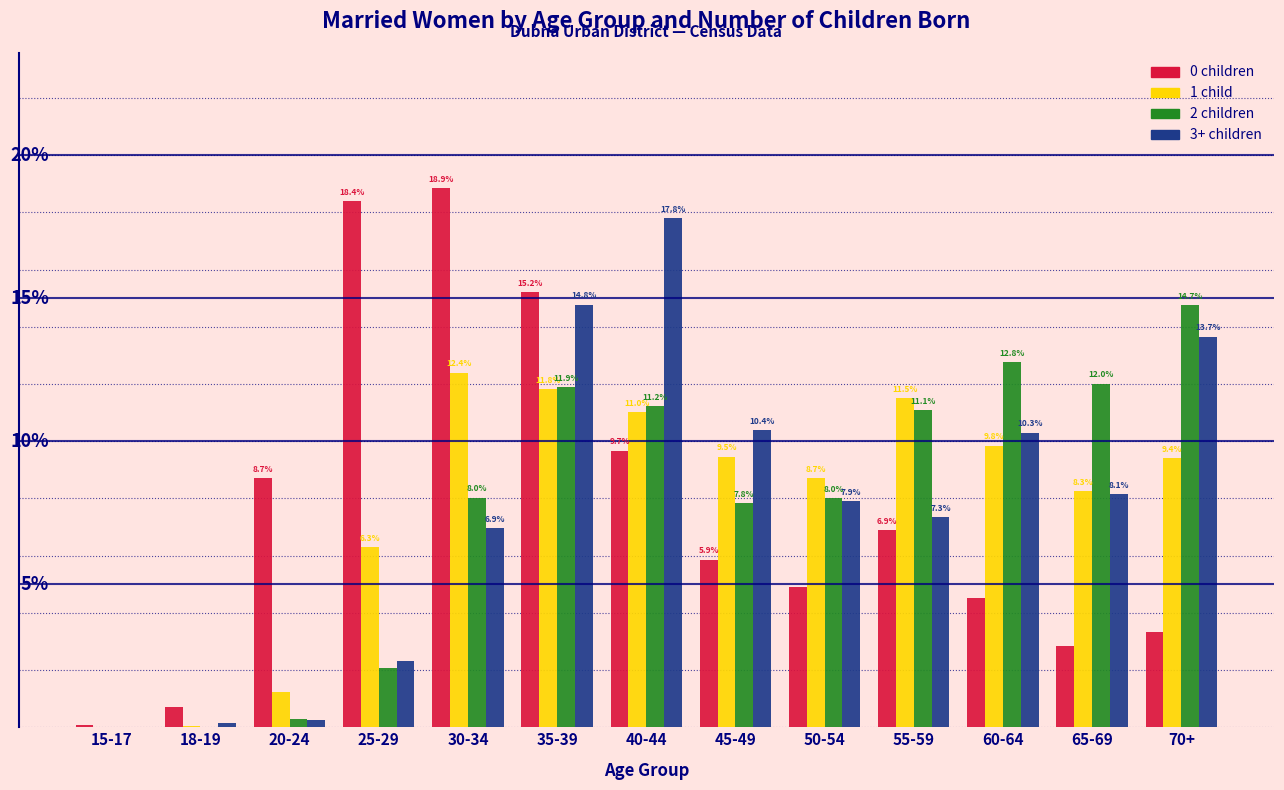

At which label is 1 child closest to 6?

25-29